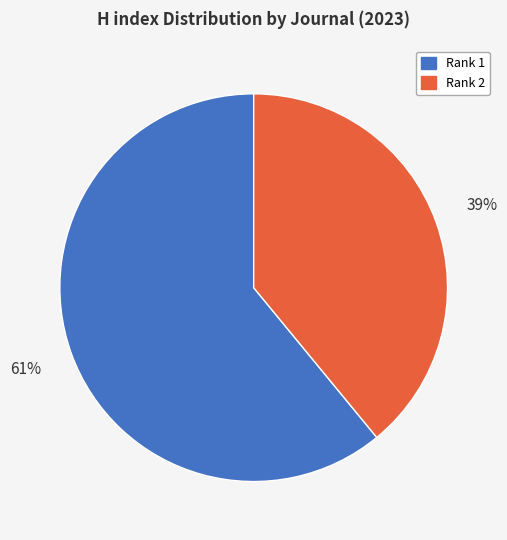

The Rank 2 slice represents 49% of the pie. True or false?

False